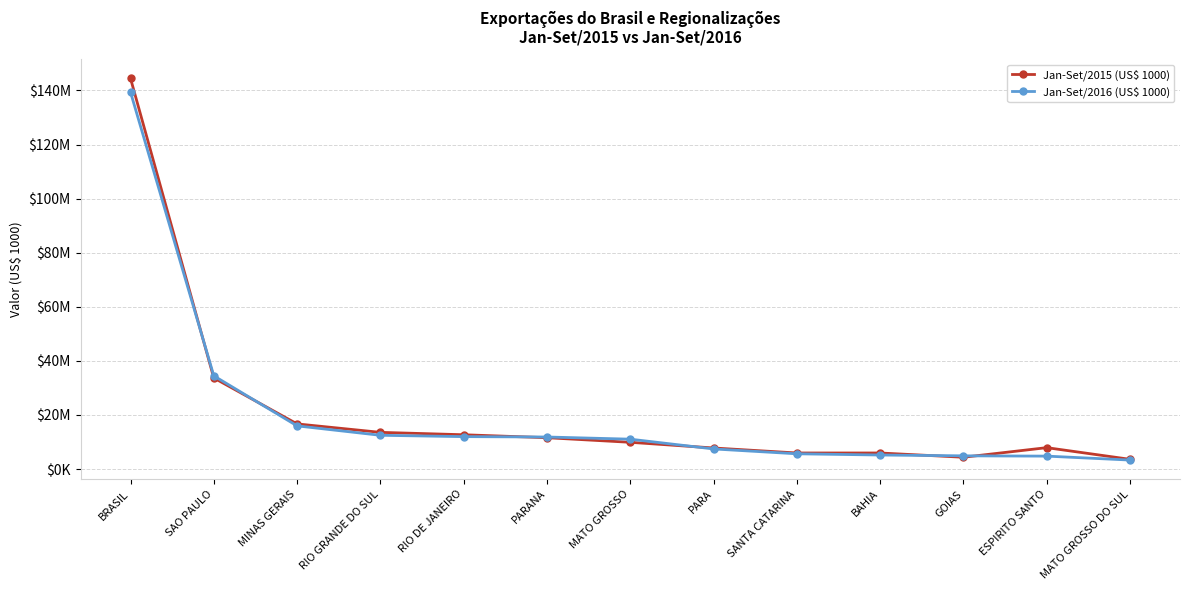

Reading left to right, list all the values displayed in this chart.

Jan-Set/2015 (US$ 1000): BRASIL=144490691.4	SAO PAULO=33688624.2	MINAS GERAIS=16689613.3	RIO GRANDE DO SUL=13567344.6	RIO DE JANEIRO=12681030.8	PARANA=11590943.8	MATO GROSSO=9889446.0	PARA=7786541.0	SANTA CATARINA=5939985.2	BAHIA=5937853.3	GOIAS=4361565.2	ESPIRITO SANTO=7911167.3	MATO GROSSO DO SUL=3594642.4
Jan-Set/2016 (US$ 1000): BRASIL=139388299.6	SAO PAULO=34476559.8	MINAS GERAIS=15965322.3	RIO GRANDE DO SUL=12483408.9	RIO DE JANEIRO=11987844.1	PARANA=11848847.1	MATO GROSSO=11045498.1	PARA=7435432.0	SANTA CATARINA=5641995.4	BAHIA=5186835.7	GOIAS=4883958.9	ESPIRITO SANTO=4779137.9	MATO GROSSO DO SUL=3320846.9